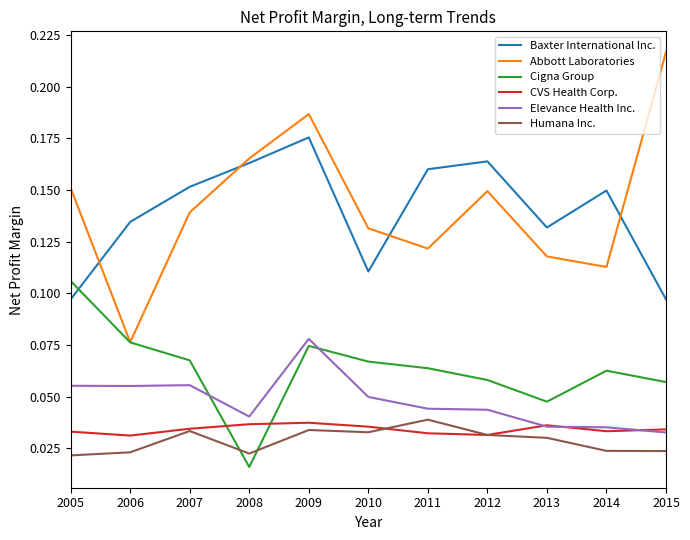

Between 2005 and 2010, which series saw the biggest shift?

Cigna Group